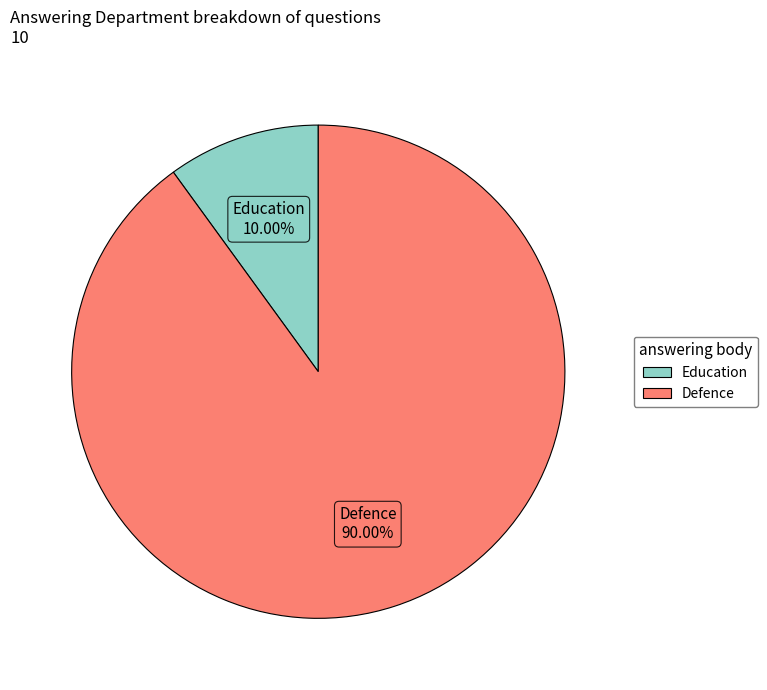

Count the number of slices in the pie.

2